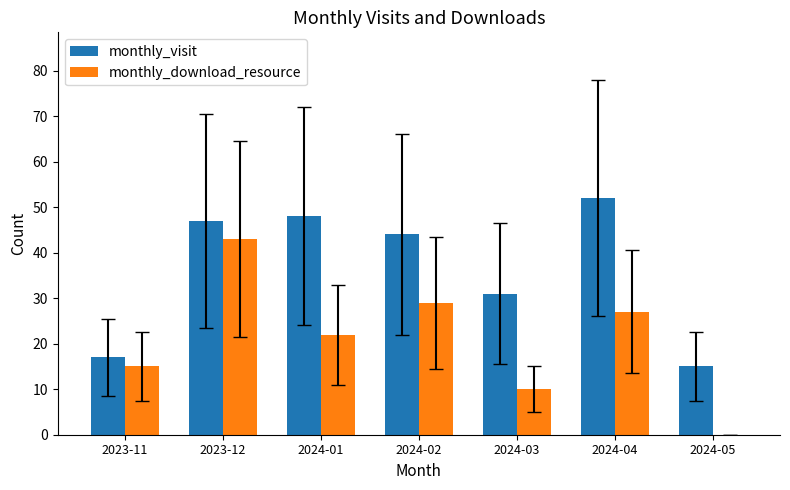

Reading left to right, what are all the values shown in this chart?

monthly_visit: 2023-11=17	2023-12=47	2024-01=48	2024-02=44	2024-03=31	2024-04=52	2024-05=15
monthly_download_resource: 2023-11=15	2023-12=43	2024-01=22	2024-02=29	2024-03=10	2024-04=27	2024-05=0